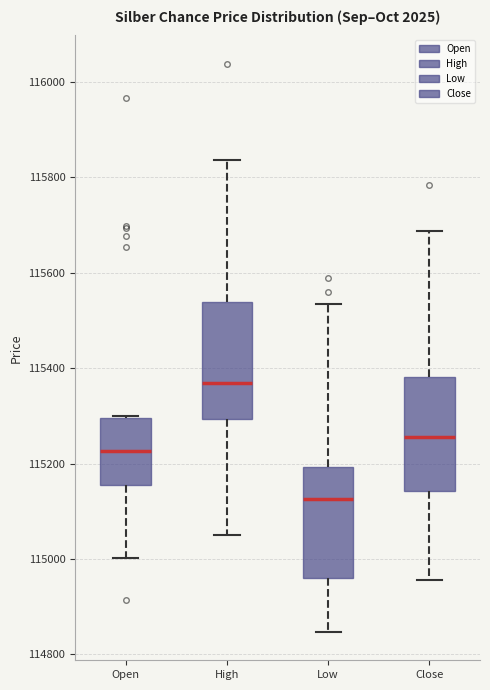

Reading left to right, transcribe this box plot: for each box, give where its median line is, the range the box spans, and where its two whiskers end, as read against the y-axis. The values are not printed on the chart, so give them approximately, as read against the axis.

Open: median 115220, box 115160 to 115300, whiskers 115000 to 115300
High: median 115360, box 115300 to 115540, whiskers 115060 to 115840
Low: median 115120, box 114960 to 115200, whiskers 114840 to 115540
Close: median 115260, box 115140 to 115380, whiskers 114960 to 115680